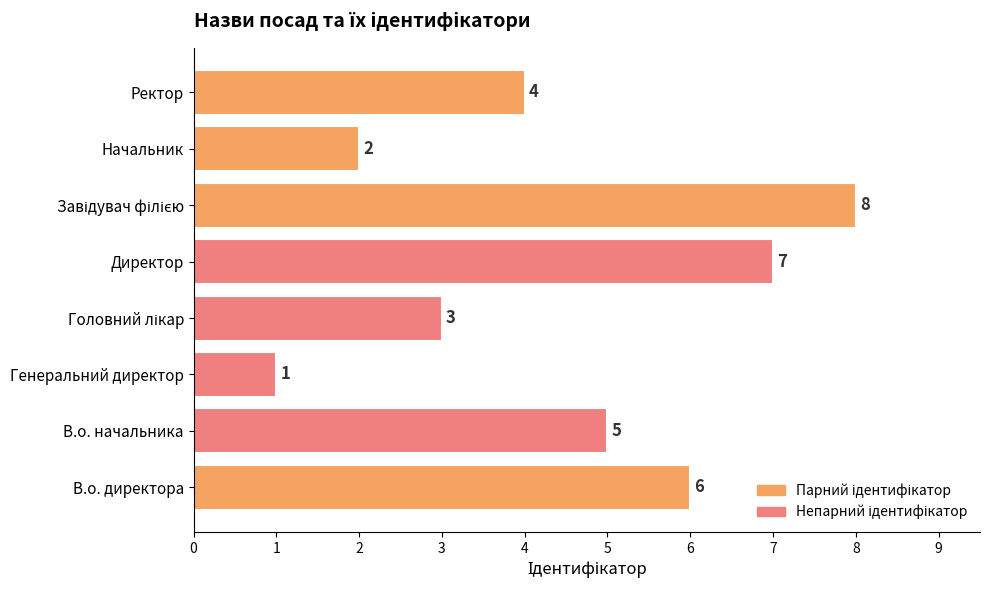

Reading bottom to top, transcribe all the data shown in this chart.

6	5	1	3	7	8	2	4